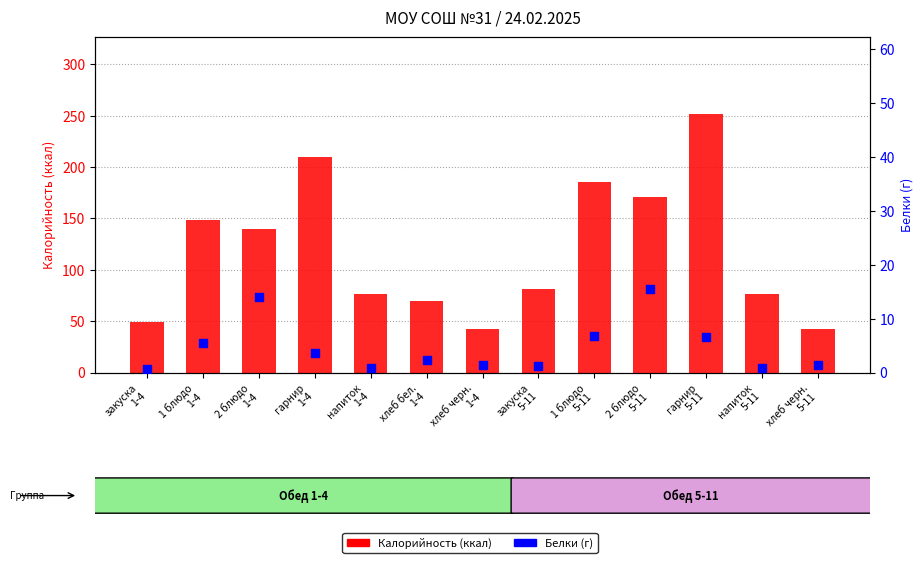

Which series has the largest Y range (max minus min)?

Калорийность